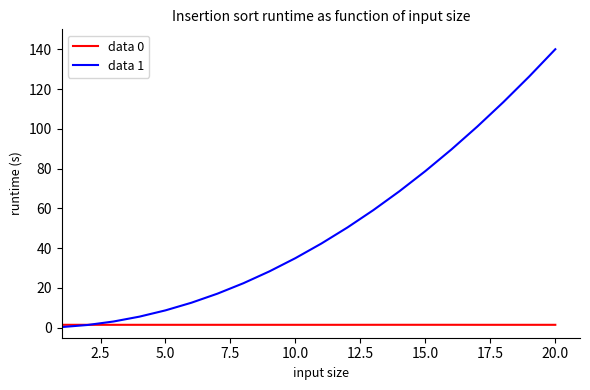

Which series has the largest total across all categories?

data 1